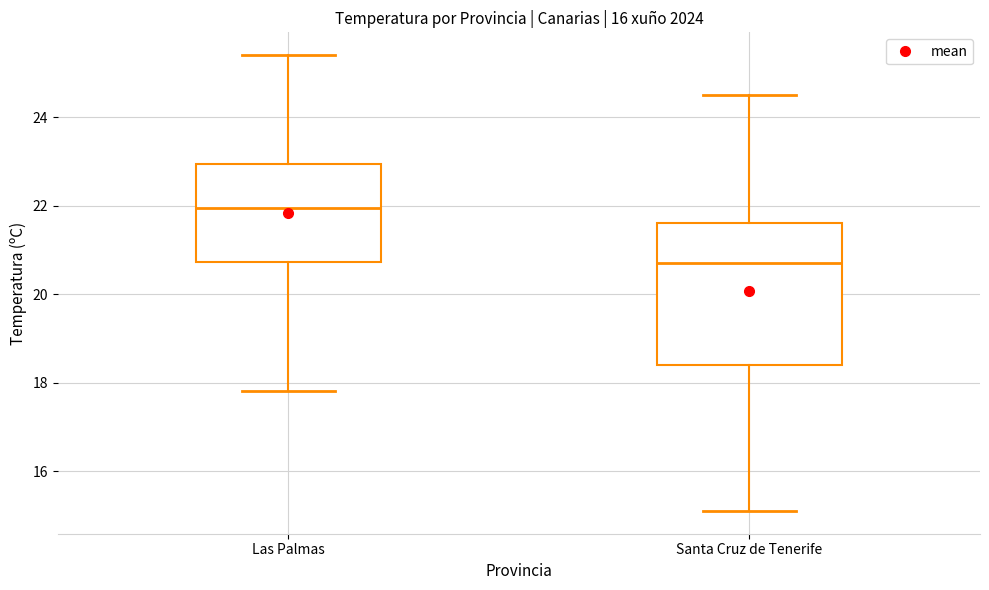

Reading left to right, read every box against the y-axis: the position of its median line, the range the box covers, and the ends of its whiskers. The values are not printed on the chart, so give them approximately, as read against the axis.

Las Palmas: median 22.0, box 20.8 to 23.0, whiskers 17.8 to 25.4
Santa Cruz de Tenerife: median 20.8, box 18.4 to 21.6, whiskers 15.2 to 24.6